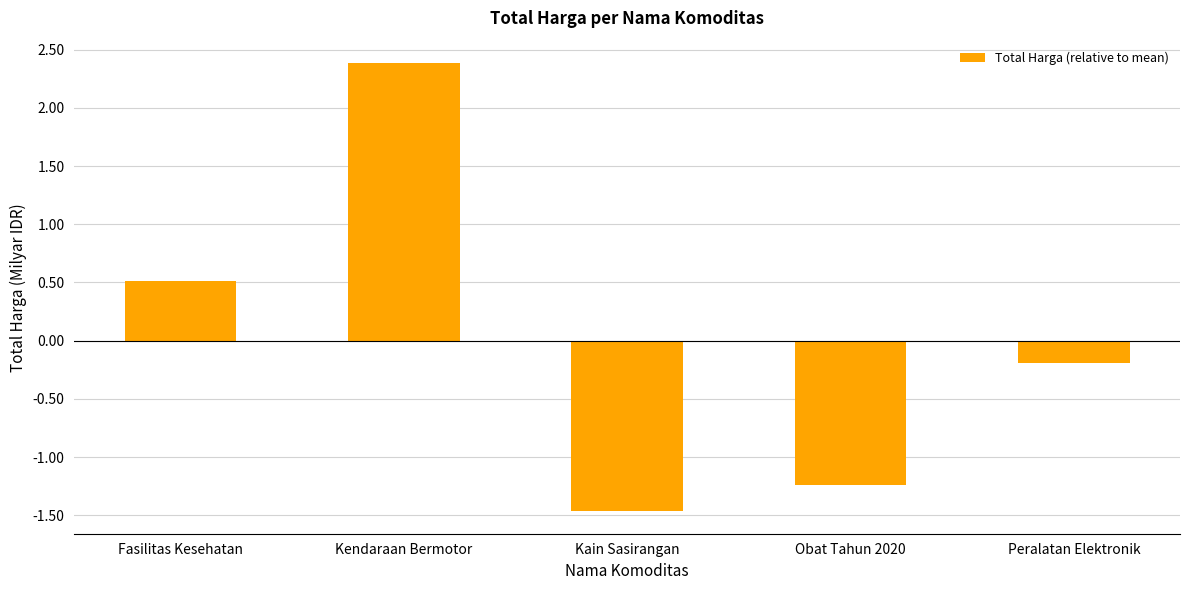

Does the chart contain any negative values?

Yes